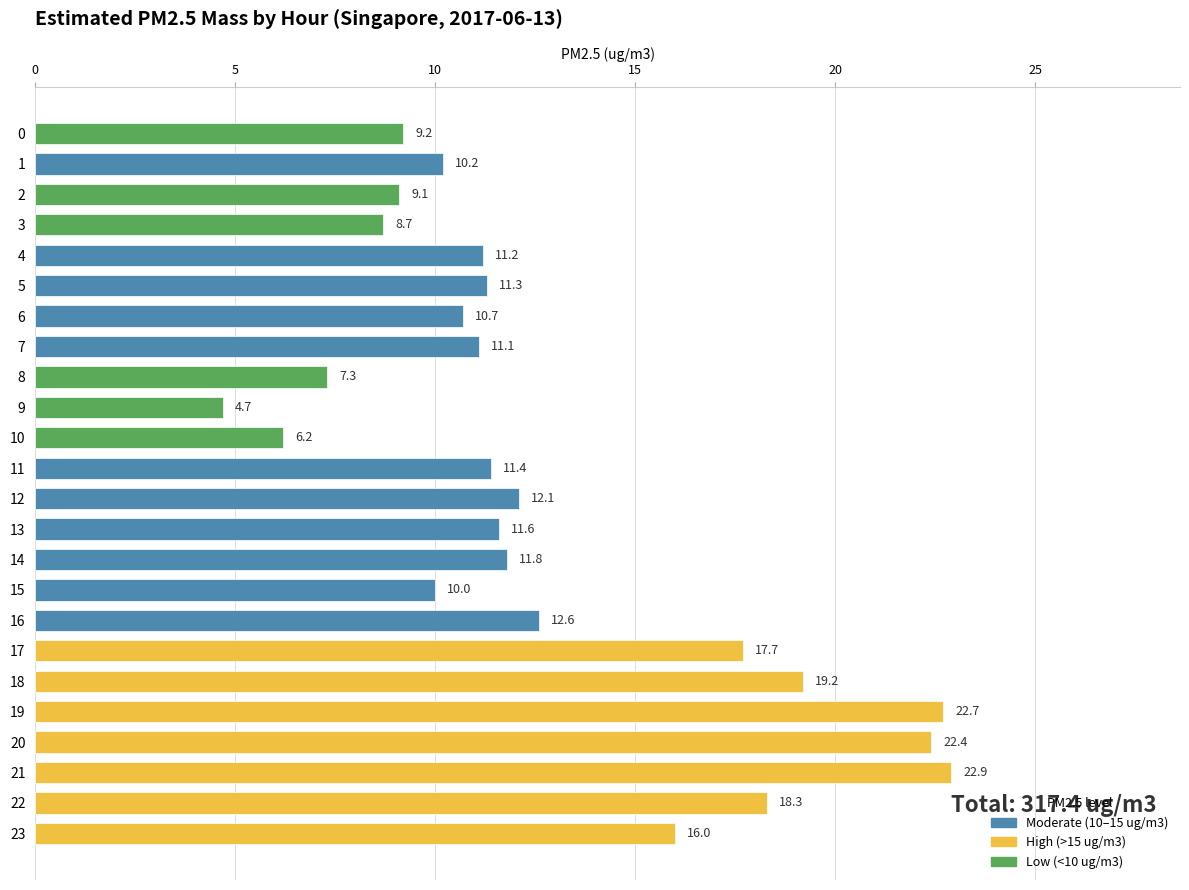

At which label is the value closest to 13?

16